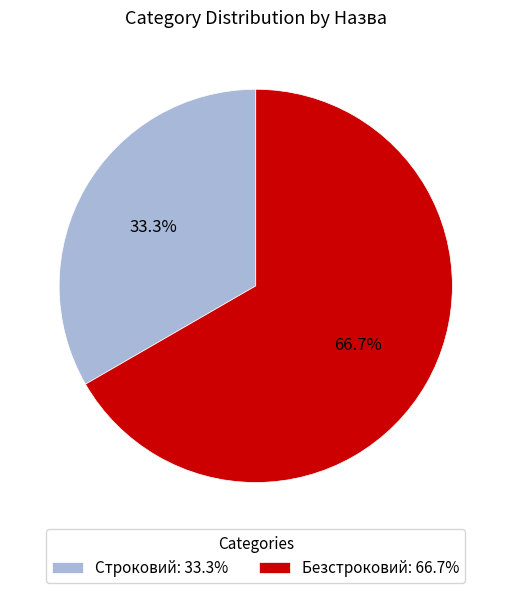

To the nearest percent, what percentage of the pie is Строковий?

33%